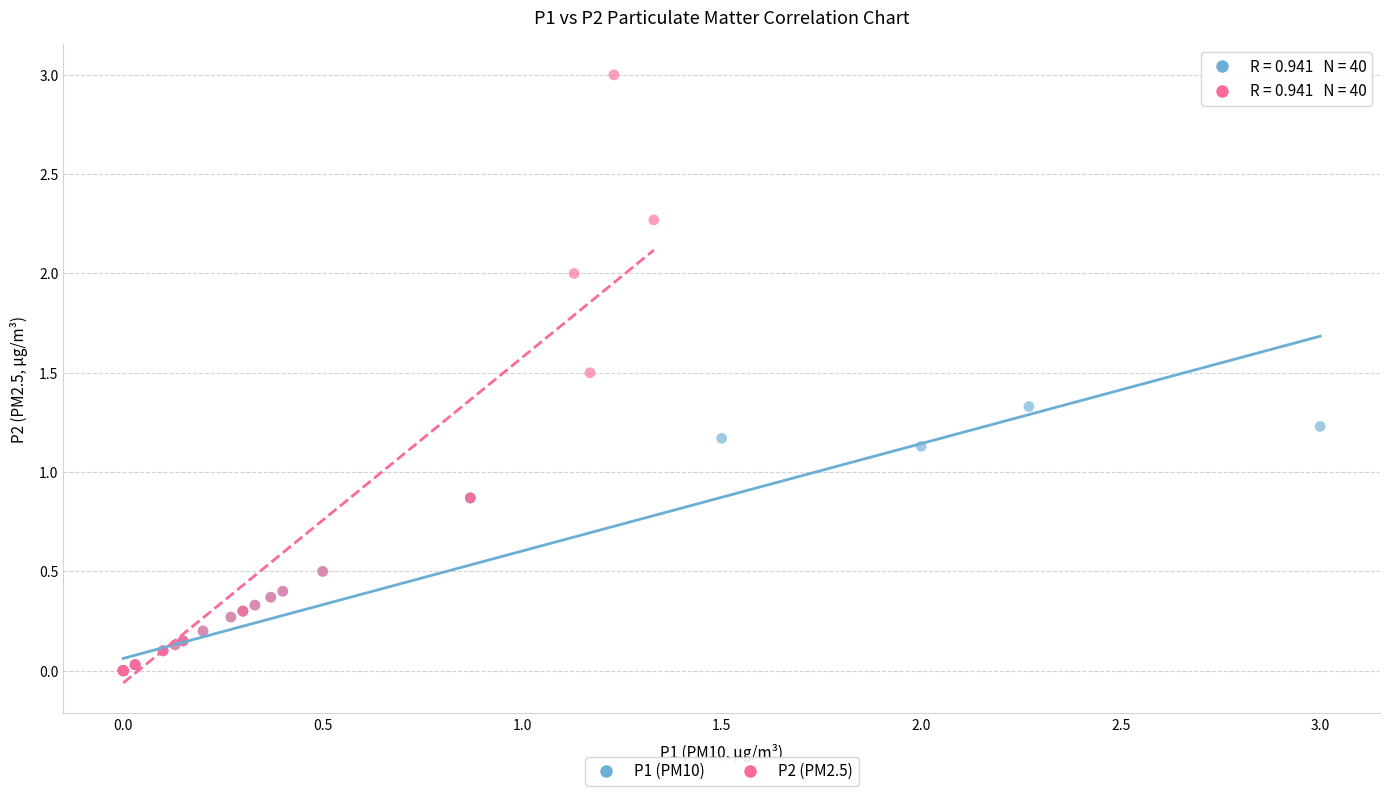

Which series contains the highest Y value?

P2 (PM2.5)